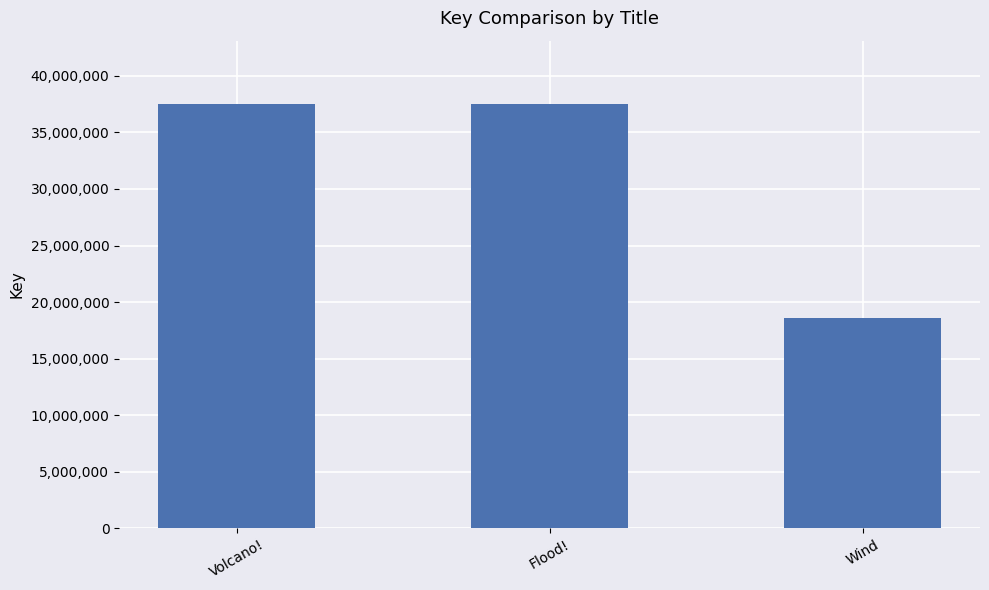

What is the greatest value displayed?

37494257